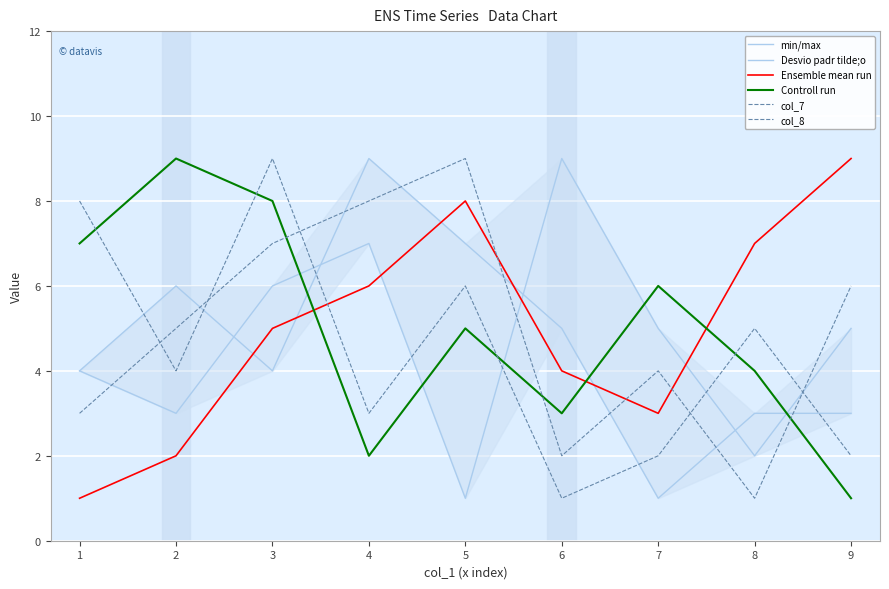

List the series in order of their peak value, highest first.

min/max, Desvio padr tilde;o, Ensemble mean run, Controll run, col_7, col_8